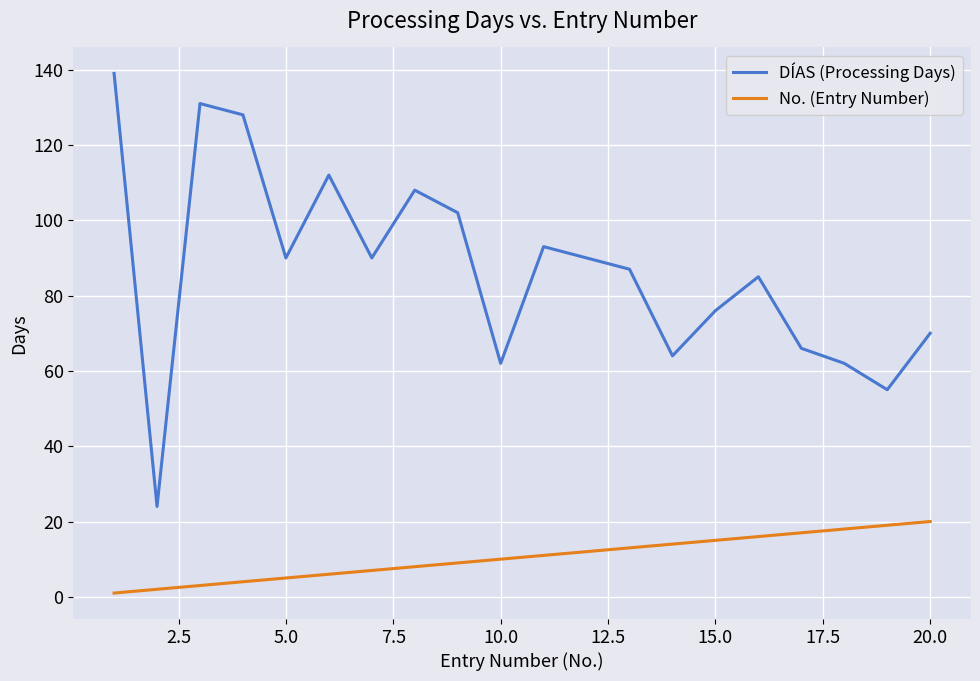

List the series in order of their overall mean, highest first.

DÍAS (Processing Days), No. (Entry Number)